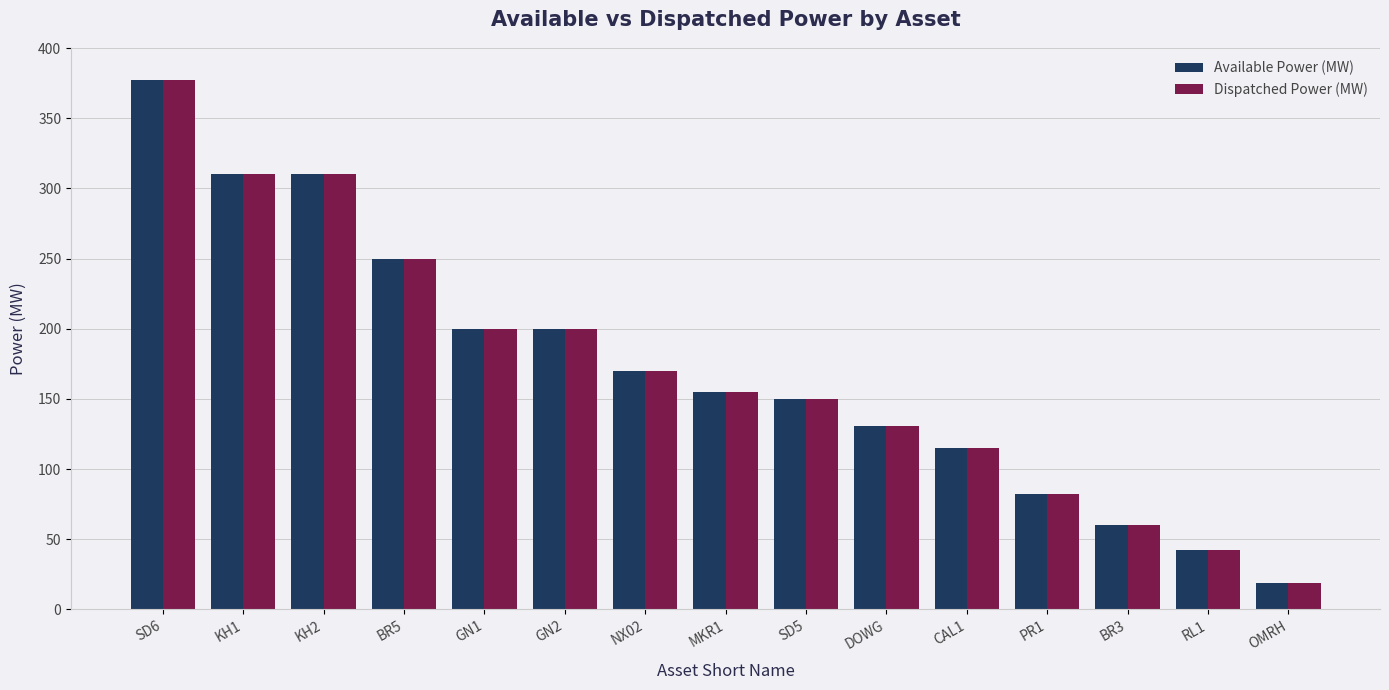

What is the sum of all Available Power (MW) values?

2571